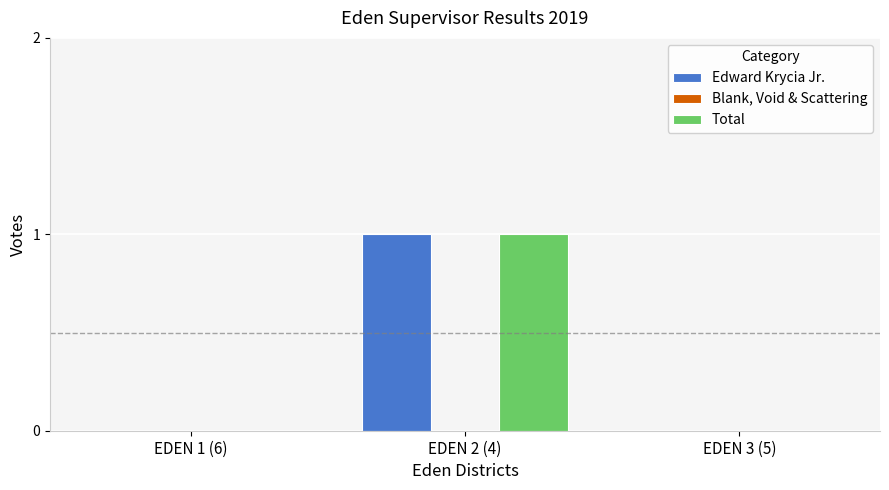

Reading left to right, extract all data points from this chart.

Edward Krycia Jr.: EDEN 1 (6)=0	EDEN 2 (4)=1	EDEN 3 (5)=0
Total: EDEN 1 (6)=0	EDEN 2 (4)=1	EDEN 3 (5)=0